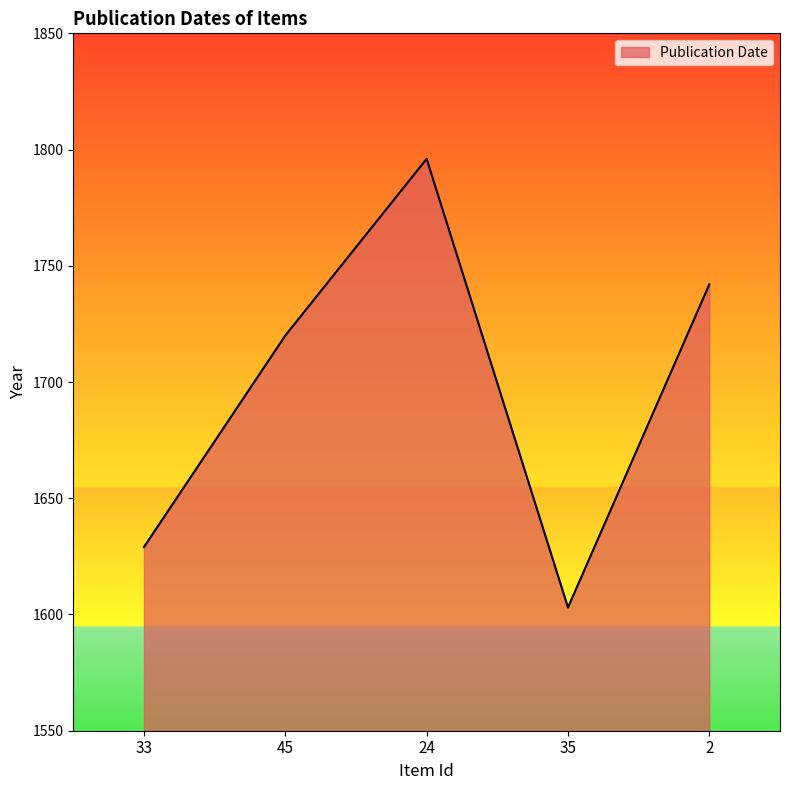

Reading left to right, what are all the values shown in this chart?

1629	1720	1796	1603	1742